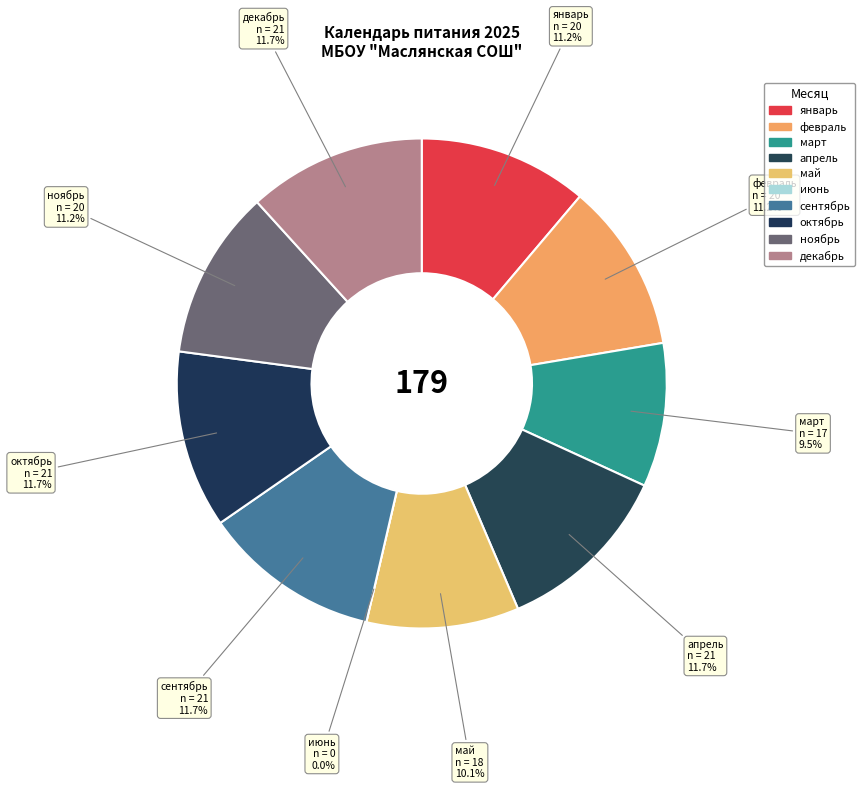

To the nearest percent, what is the difference between the largest and smallest slice percentages?

12%